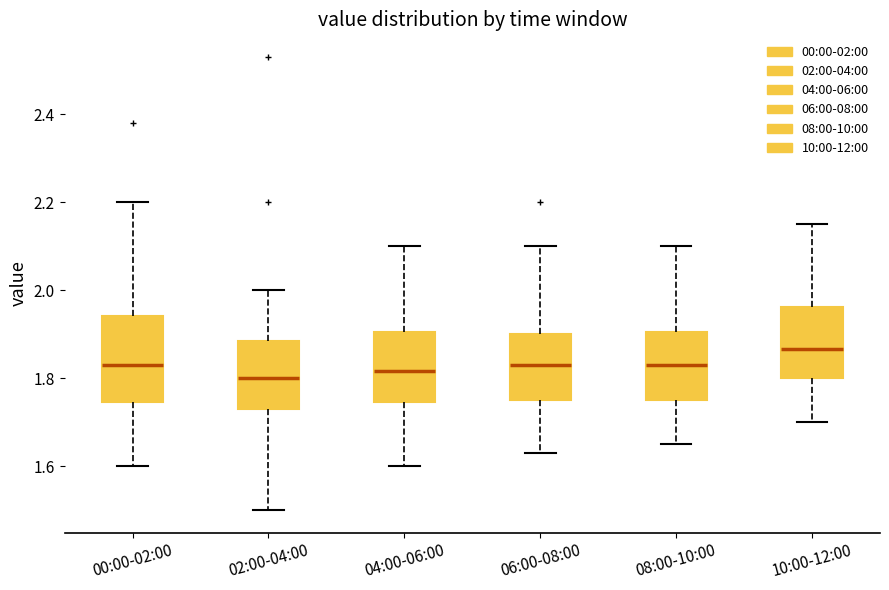

Reading left to right, read every box against the y-axis: the position of its median line, the range the box covers, and the ends of its whiskers. The values are not printed on the chart, so give them approximately, as read against the axis.

00:00-02:00: median 1.84, box 1.74 to 1.94, whiskers 1.60 to 2.20
02:00-04:00: median 1.80, box 1.74 to 1.88, whiskers 1.50 to 2.00
04:00-06:00: median 1.82, box 1.74 to 1.90, whiskers 1.60 to 2.10
06:00-08:00: median 1.84, box 1.76 to 1.90, whiskers 1.64 to 2.10
08:00-10:00: median 1.84, box 1.76 to 1.90, whiskers 1.66 to 2.10
10:00-12:00: median 1.86, box 1.80 to 1.96, whiskers 1.70 to 2.16